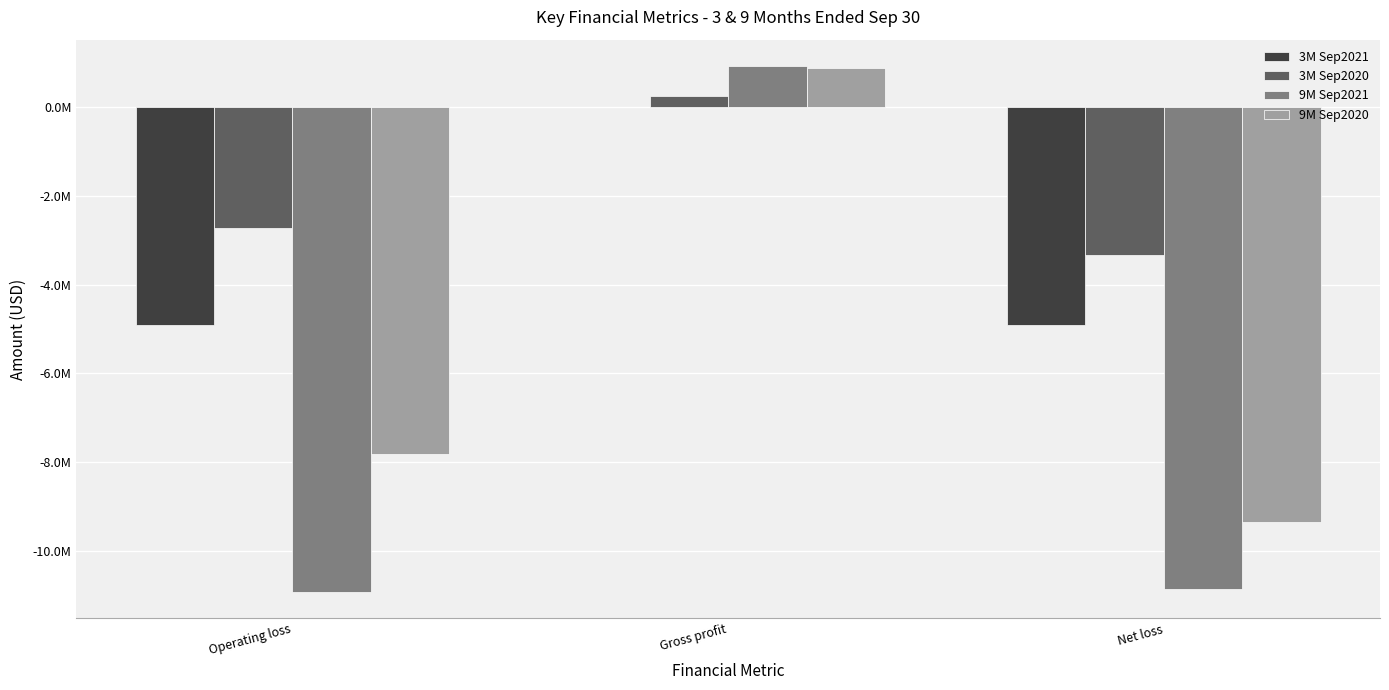

The 9M Sep2020 series shows 882058 at Gross profit. True or false?

True